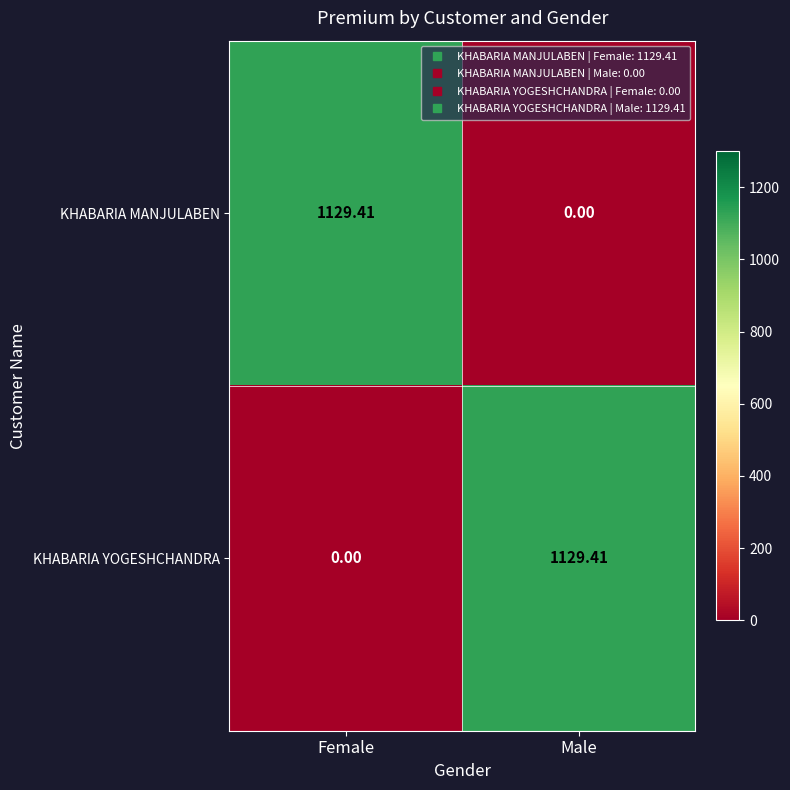

Where does the KHABARIA MANJULABEN series first go above 1129?

Female